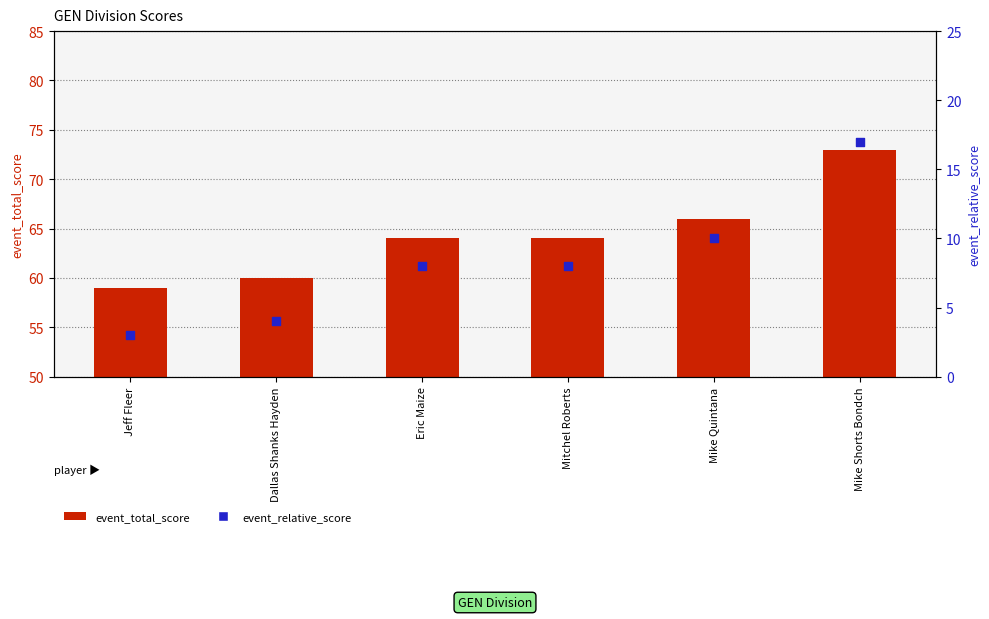

At how many categories does at least one series exceed 47?

6